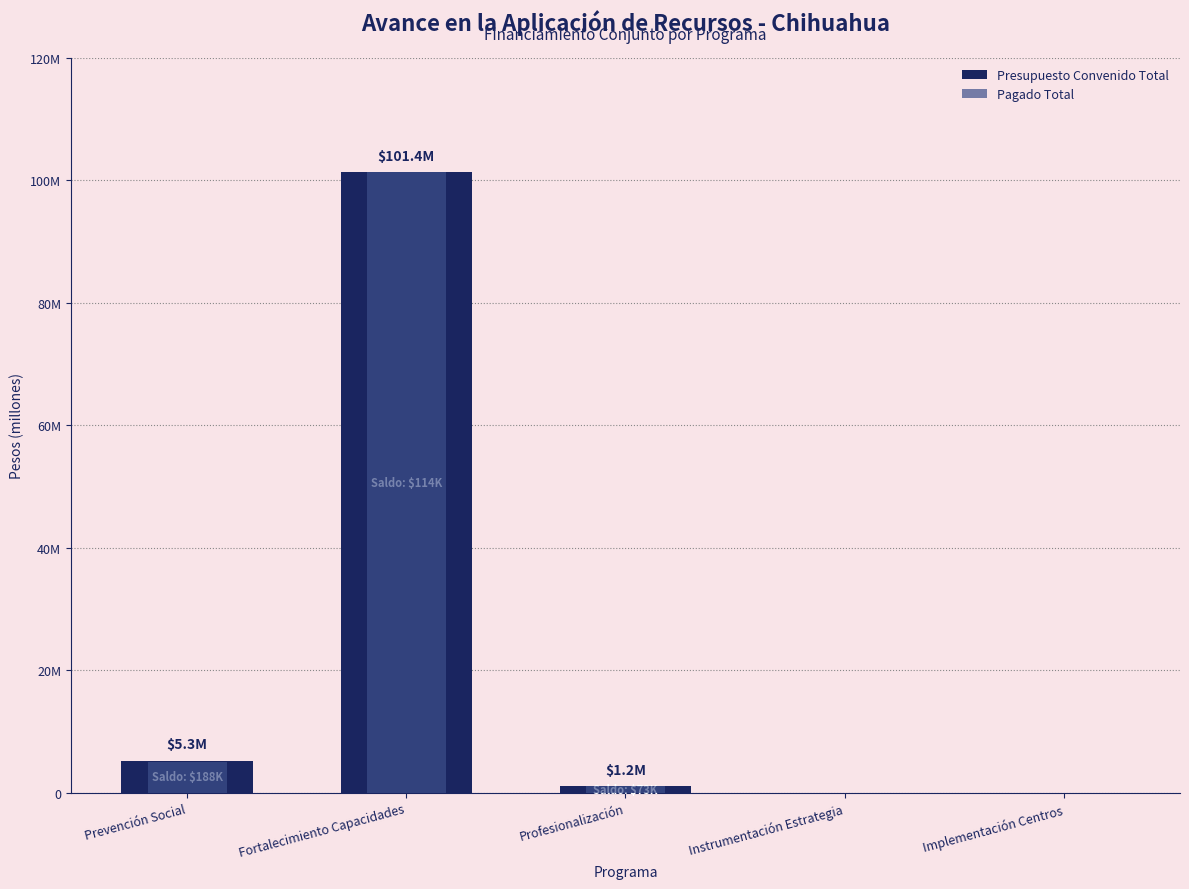

The value of Presupuesto Convenido Total at Profesionalización is 1172600.0. True or false?

True